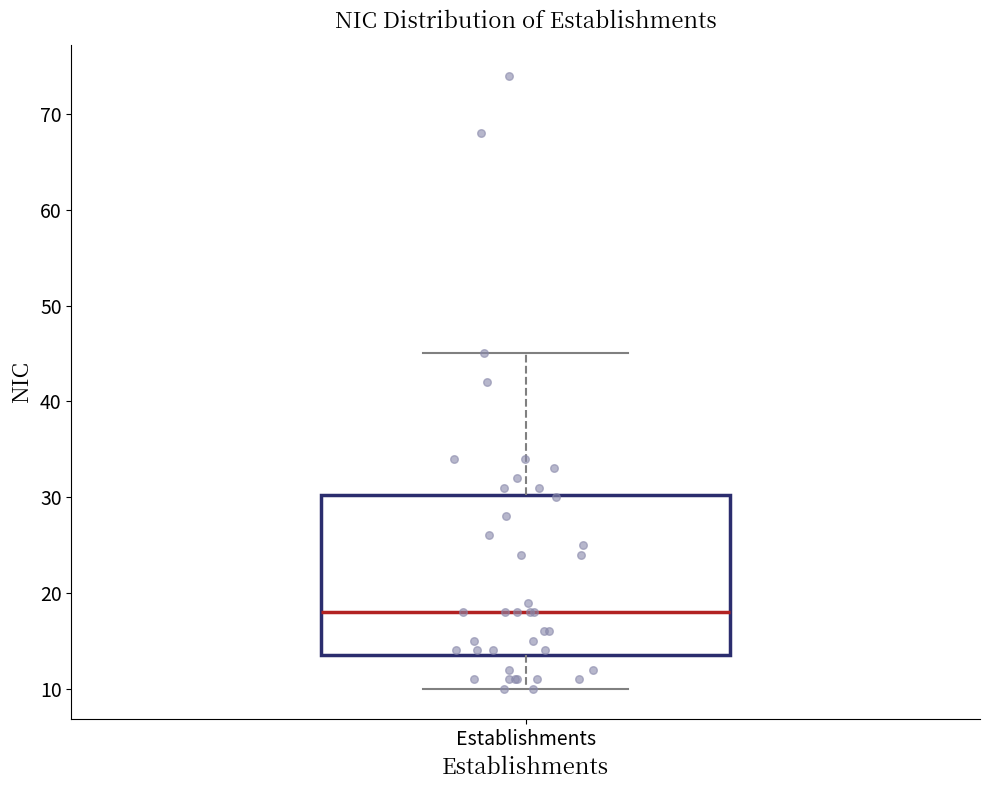

Read this box plot against the y-axis: the position of the median line, the range covered by the box, and the ends of both whiskers. The values are not printed on the chart, so give them approximately, as read against the axis.

median 18, box 14 to 30, whiskers 10 to 45